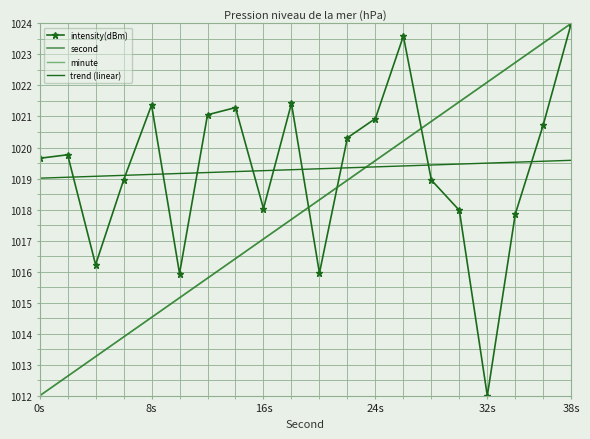

True or false: second and minute cross at least once.

False